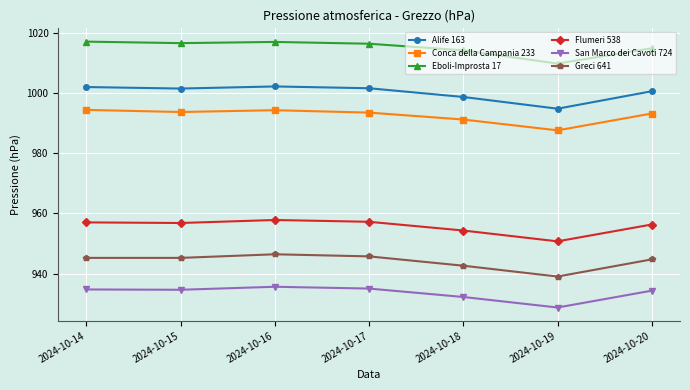

What is the minimum value for Conca della Campania 233?

987.6